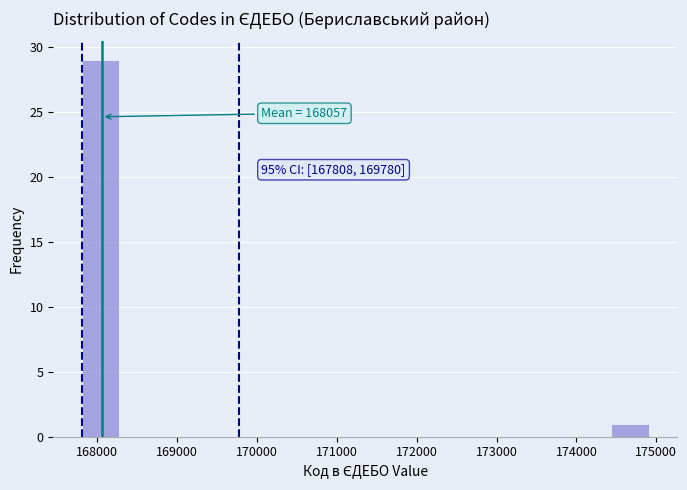

Which range on the x-axis has the tallest bar?

167800 to 168300